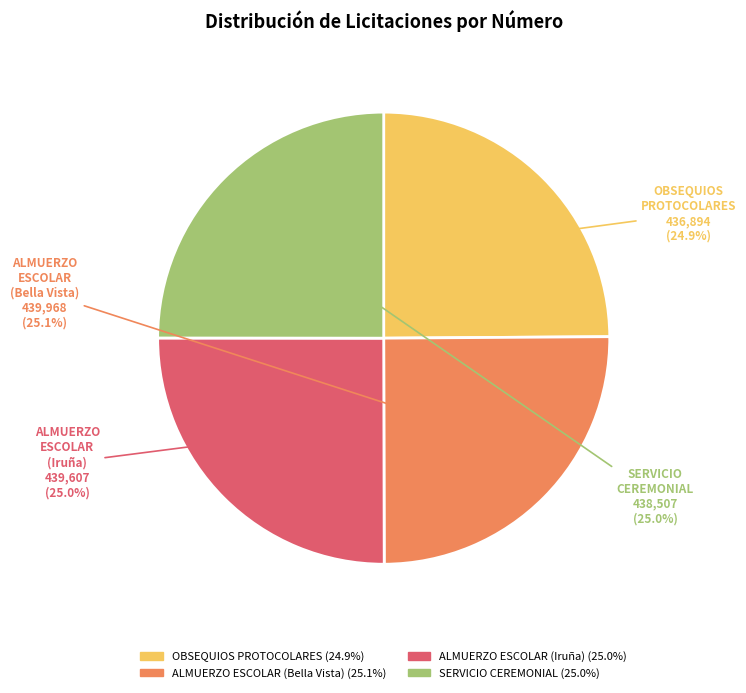

To the nearest percent, what portion does SERVICIO CEREMONIAL represent?

25%